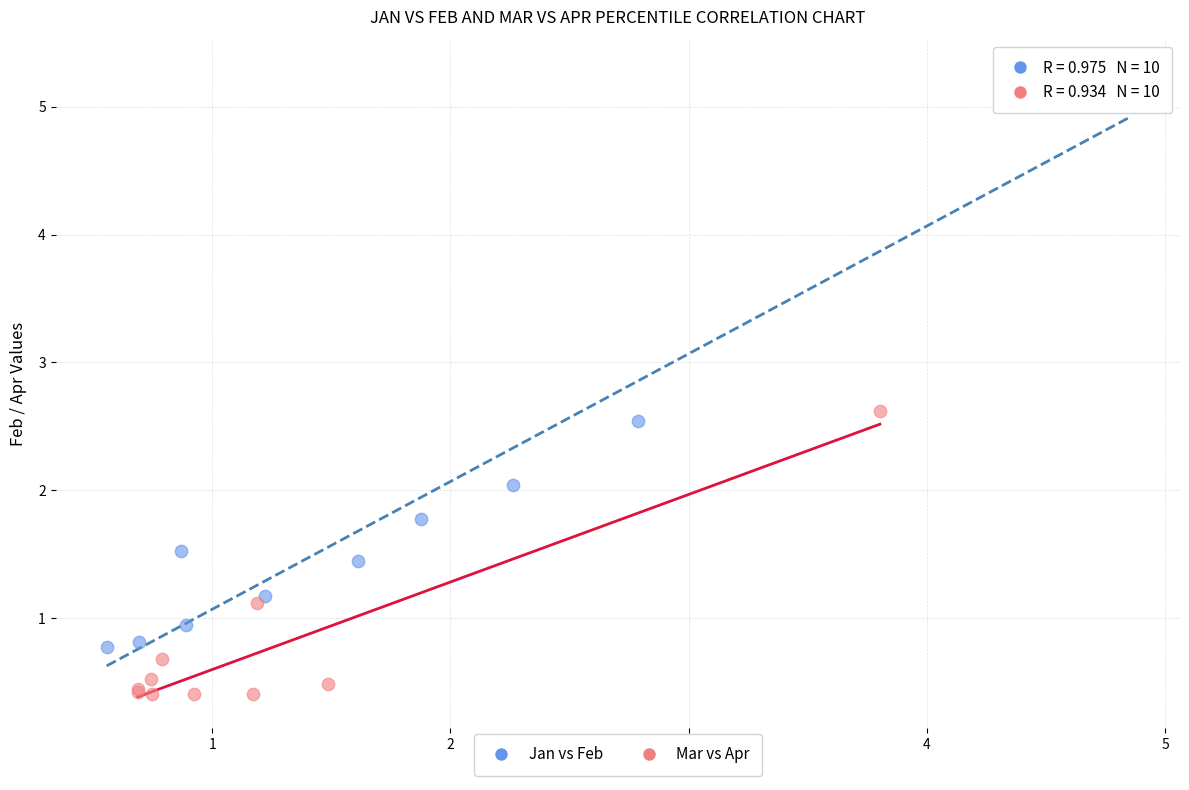

Which series has the widest spread of Y values?

Jan vs Feb